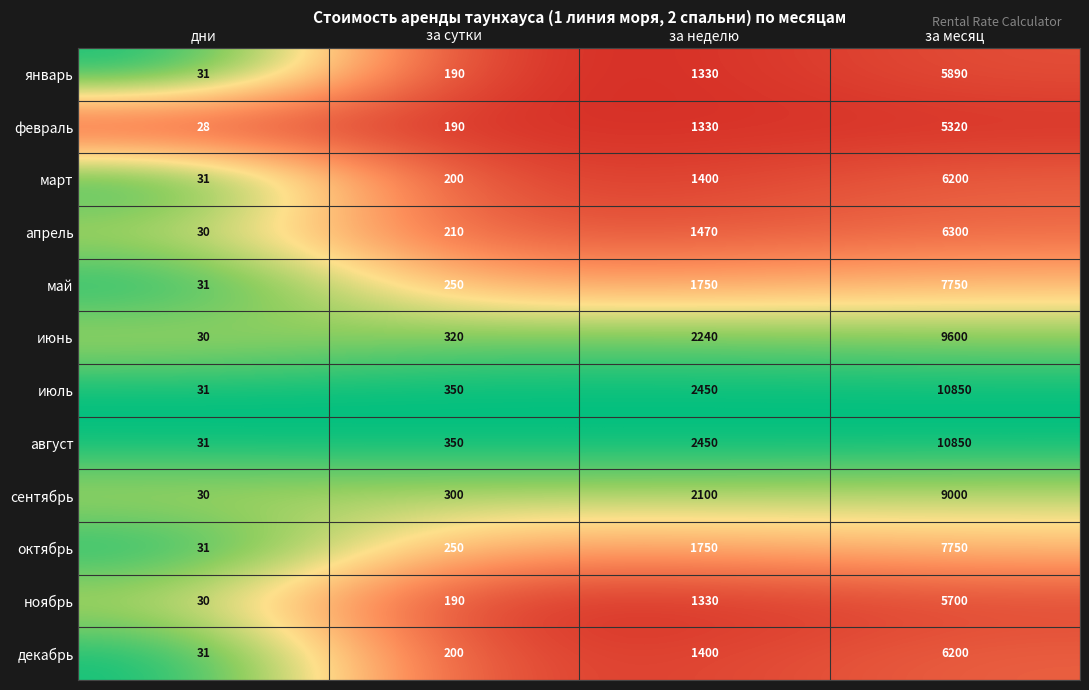

Rank the categories by сентябрь value from highest to lowest.

за месяц, за неделю, за сутки, дни